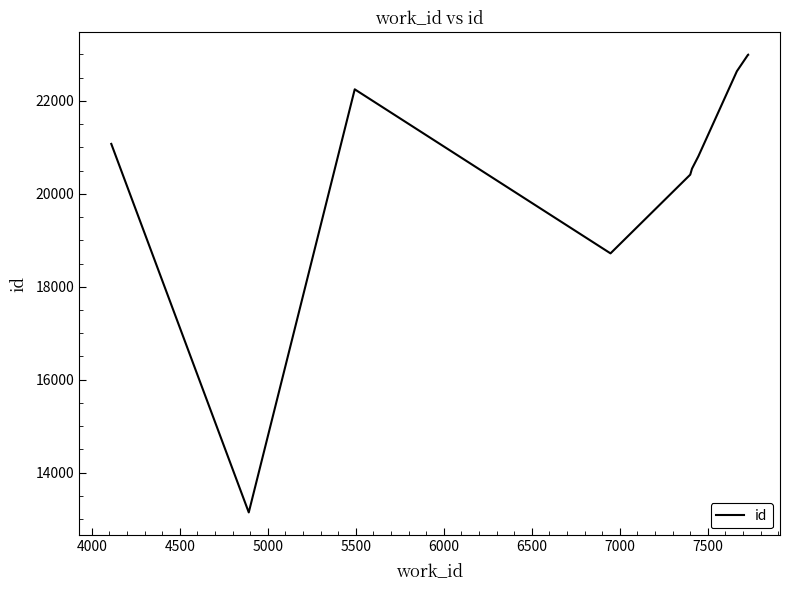

What is the smallest value displayed?

13141